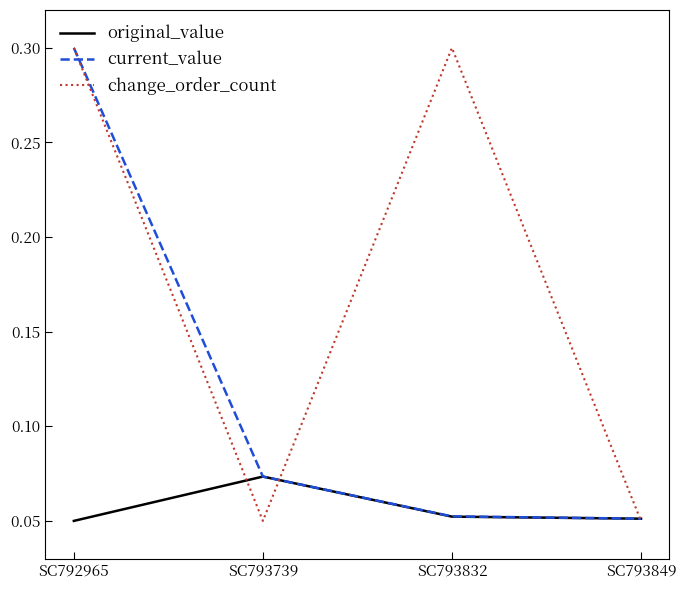

What is the highest value of the change_order_count series?

0.3